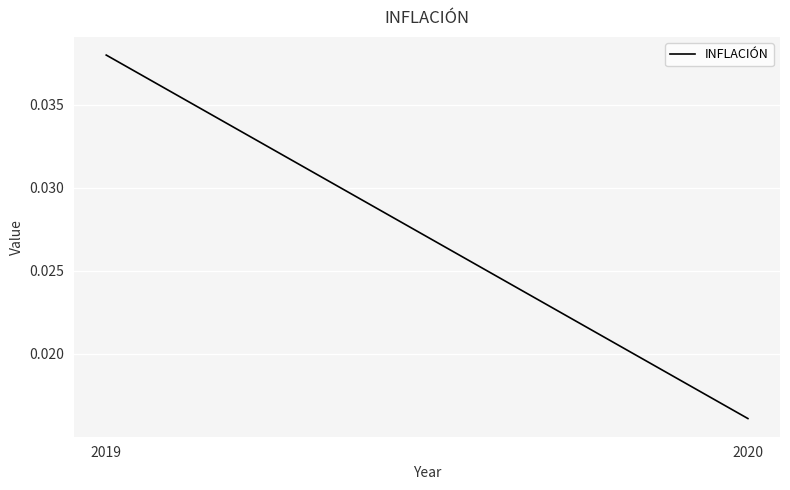

What is the sum of the values at 2020 and 2019?

0.1